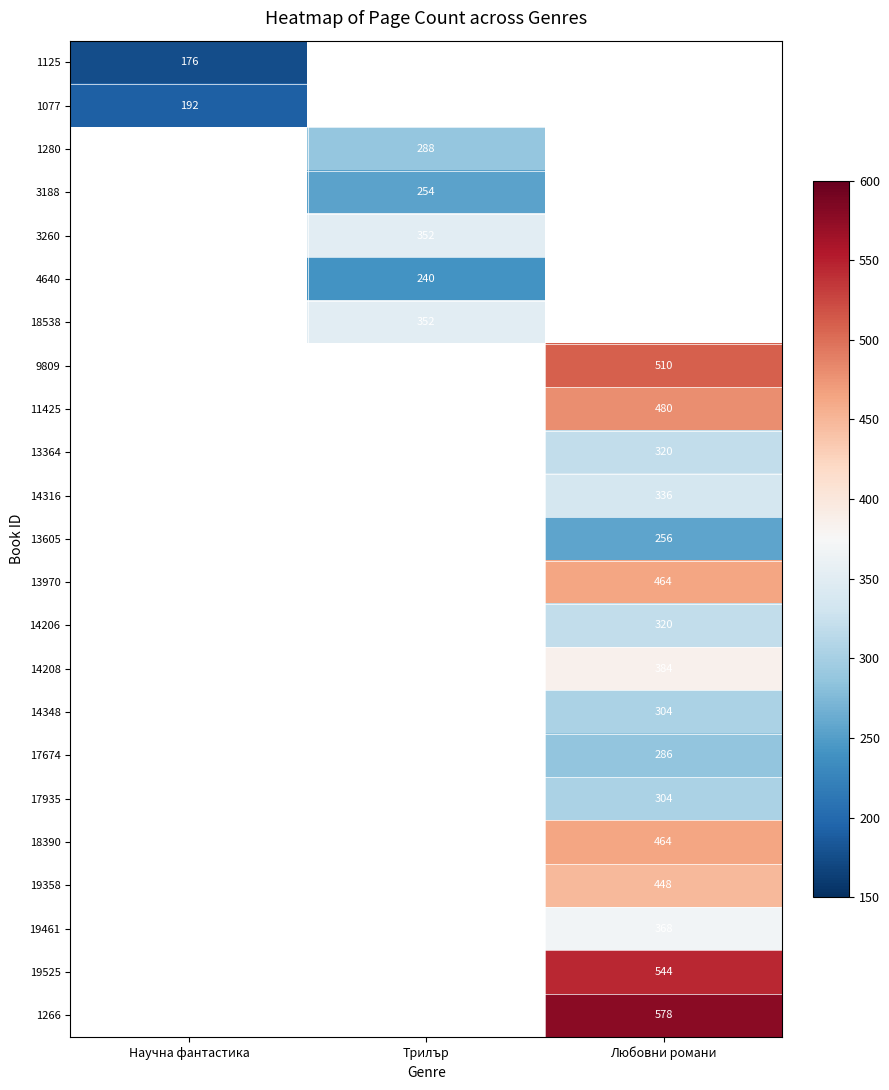

The 1125 series shows 260 at Научна фантастика. True or false?

False